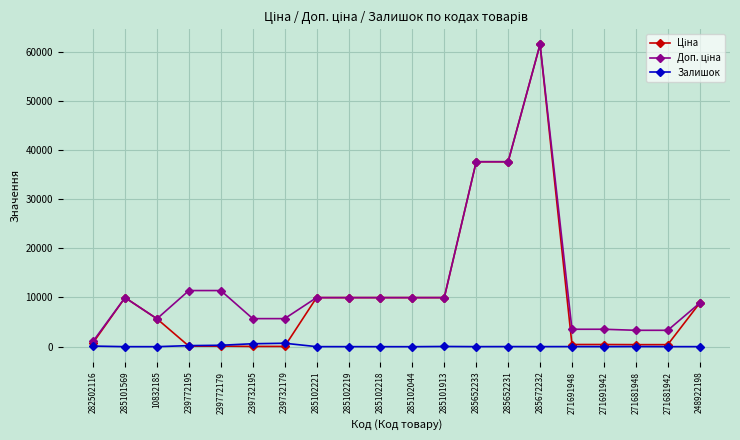

At which category is the sum across all series the highest?

285672232